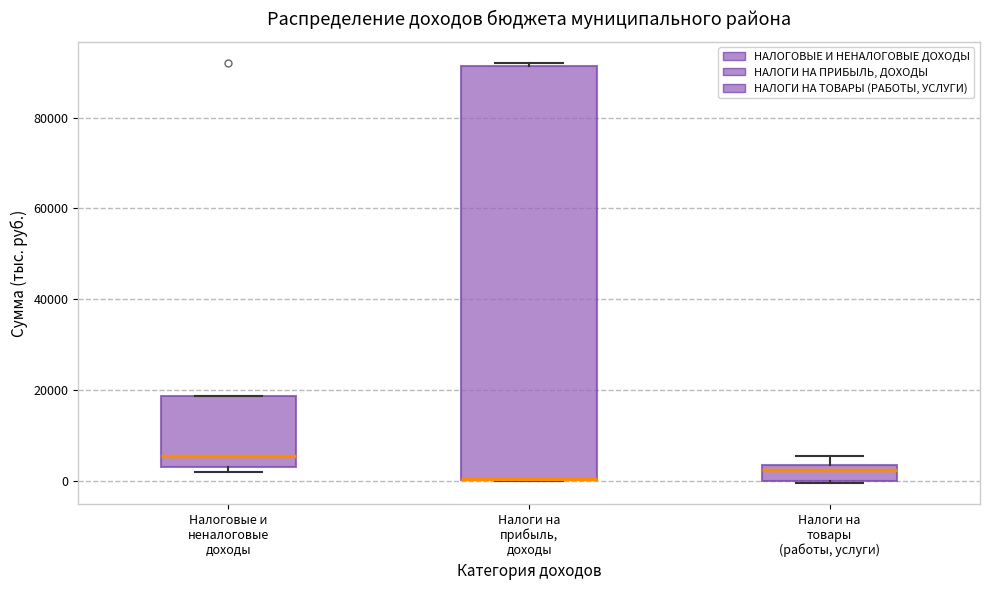

Comparing the boxes themselves (not the whiskers), which one is the tallest?

Налоги на прибыль, доходы